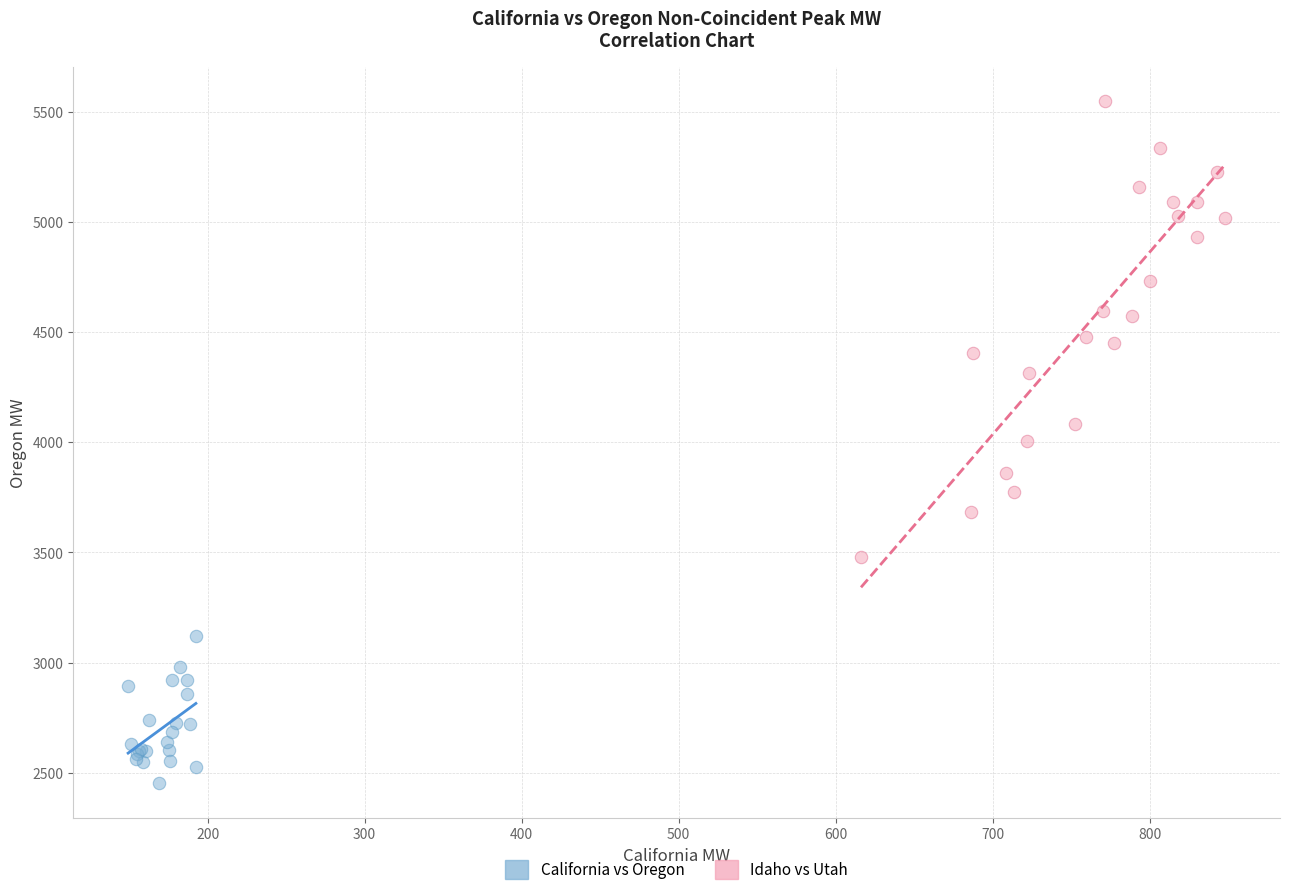

Which series reaches the minimum Y coordinate?

California vs Oregon